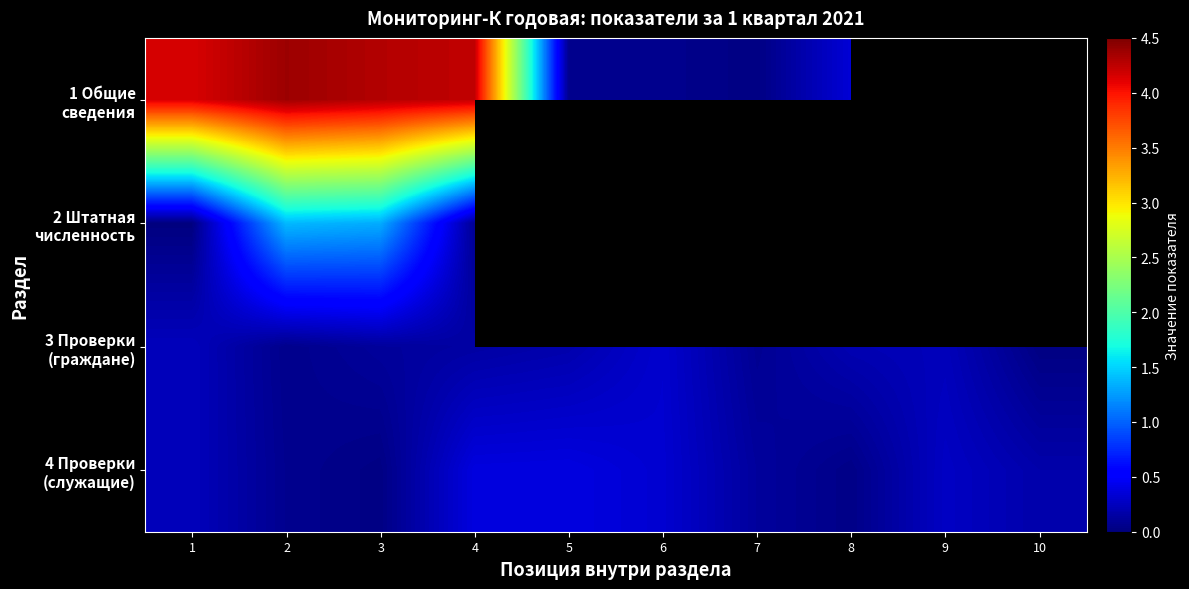

Which series has the widest spread of values?

1 Общие сведения